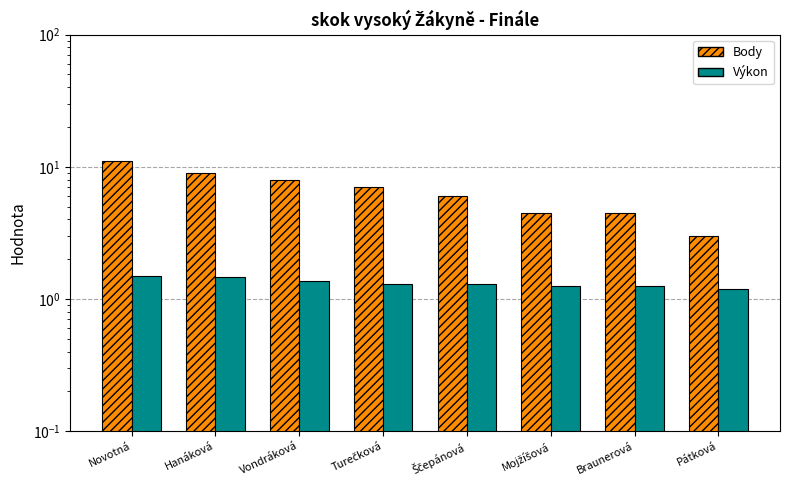

At which category is the sum across all series the highest?

Novotná